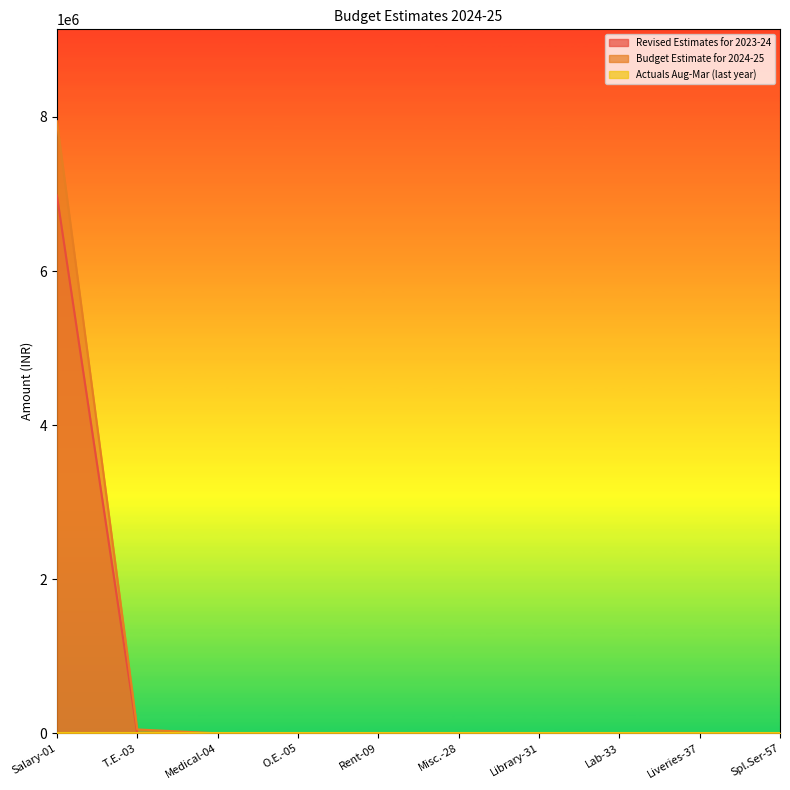

What is the sum of all Revised Estimates for 2023-24 values?

6983907.0